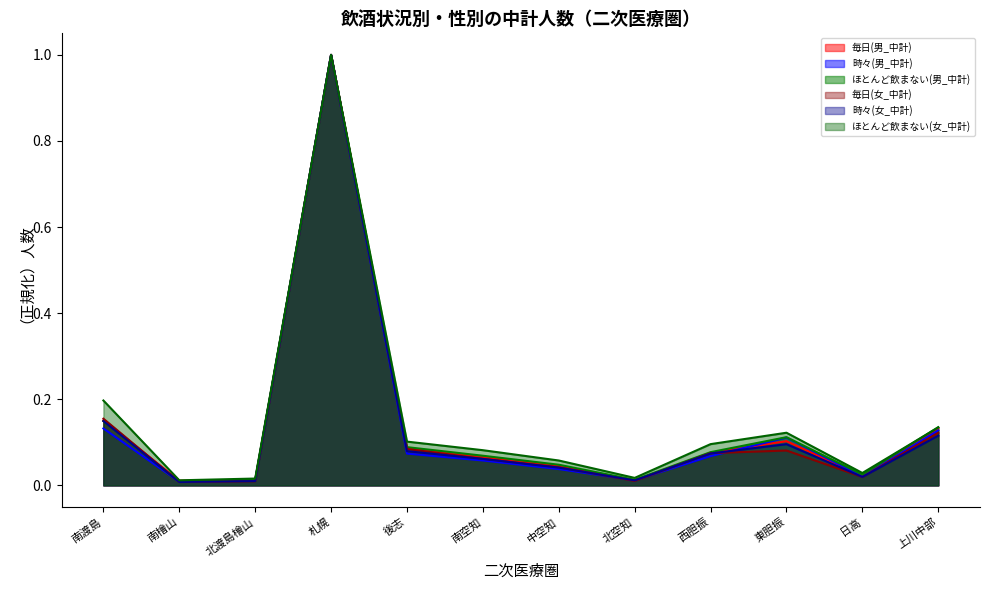

What is the average value of the 毎日(男_中計) series?

0.1